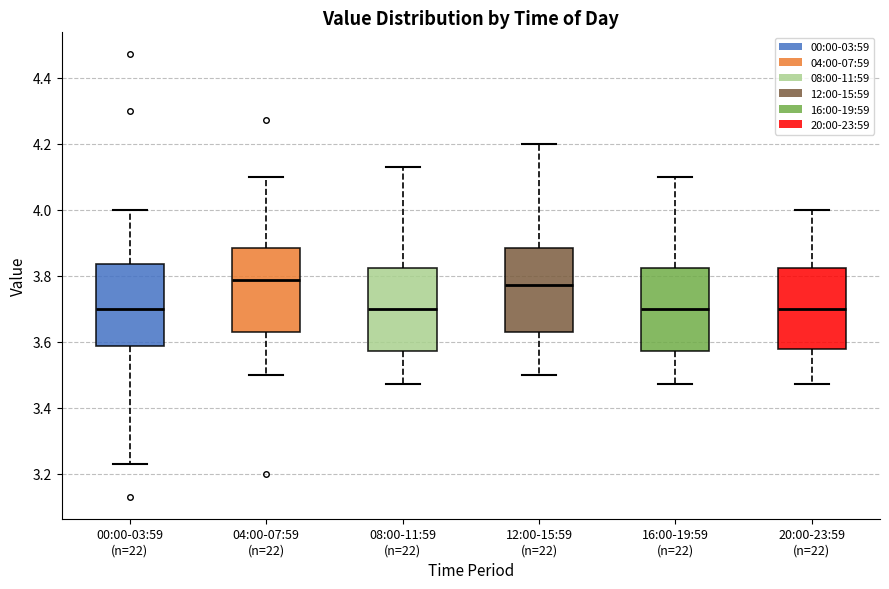

Reading left to right, read every box against the y-axis: the position of its median line, the range the box covers, and the ends of its whiskers. The values are not printed on the chart, so give them approximately, as read against the axis.

00:00-03:59 (n=22): median 3.70, box 3.58 to 3.84, whiskers 3.24 to 4.00
04:00-07:59 (n=22): median 3.78, box 3.64 to 3.88, whiskers 3.50 to 4.10
08:00-11:59 (n=22): median 3.70, box 3.58 to 3.82, whiskers 3.48 to 4.14
12:00-15:59 (n=22): median 3.78, box 3.64 to 3.88, whiskers 3.50 to 4.20
16:00-19:59 (n=22): median 3.70, box 3.58 to 3.82, whiskers 3.48 to 4.10
20:00-23:59 (n=22): median 3.70, box 3.58 to 3.82, whiskers 3.48 to 4.00